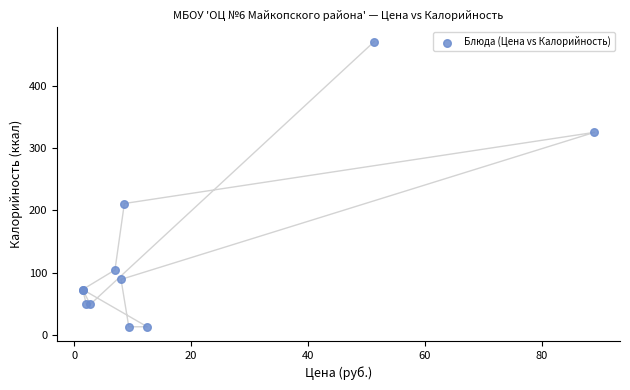

What Y value in the scatter plot is closest to 242?

211.1